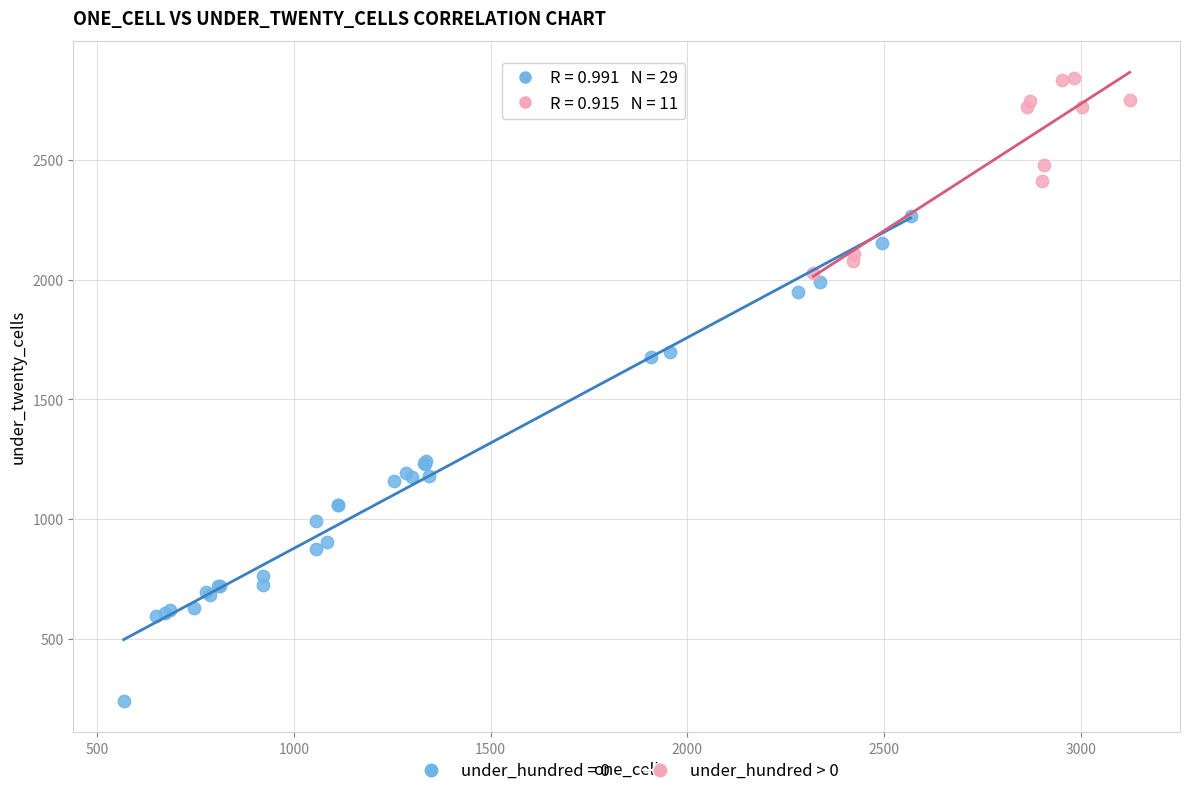

Which series reaches the minimum Y coordinate?

under_hundred = 0